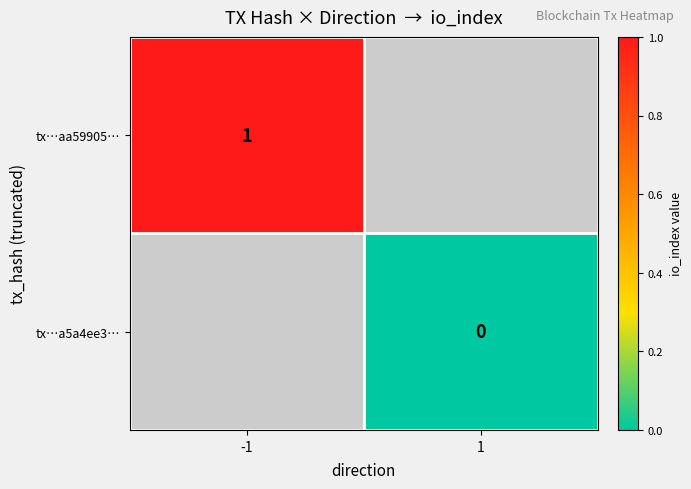

True or false: tx…aa59905… has a value of 2 at -1.

False